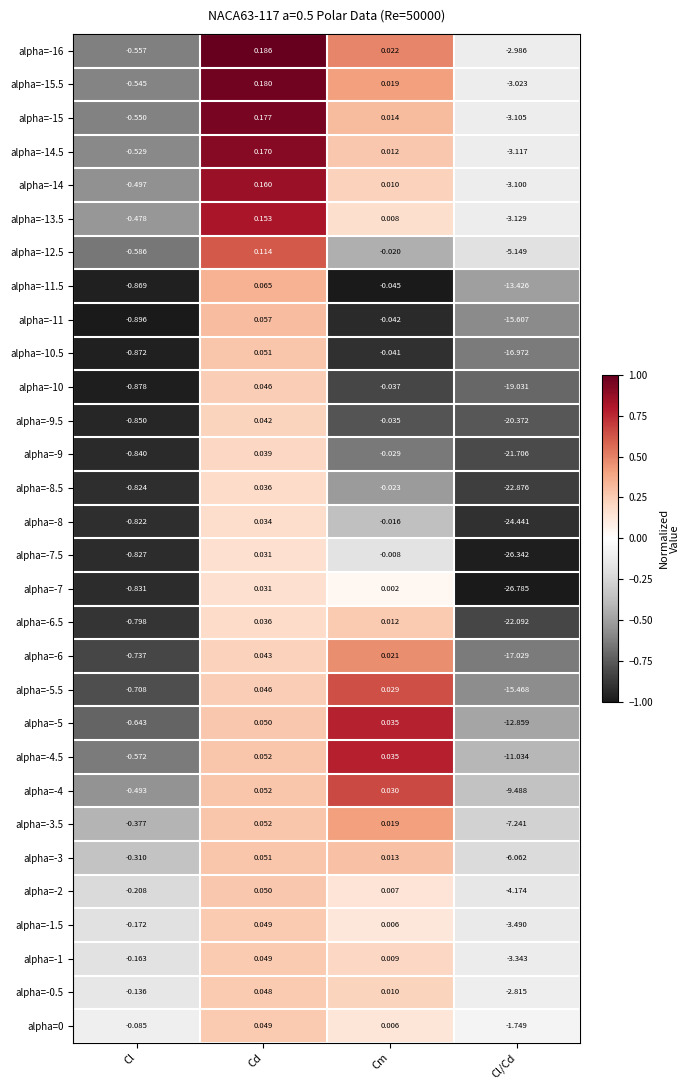

Is the value of alpha=-5 at Cl greater than the value of alpha=0 at Cl?

No